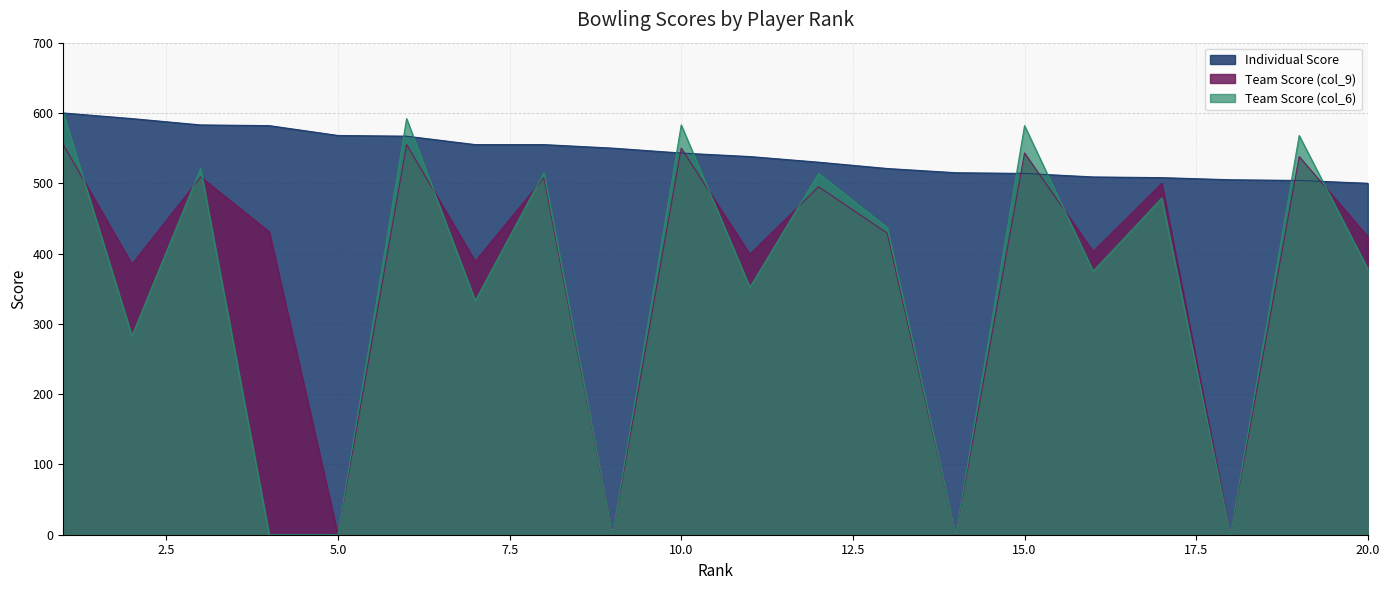

What is the difference between the maximum and minimum values in the Team Score (col_9) series?

555